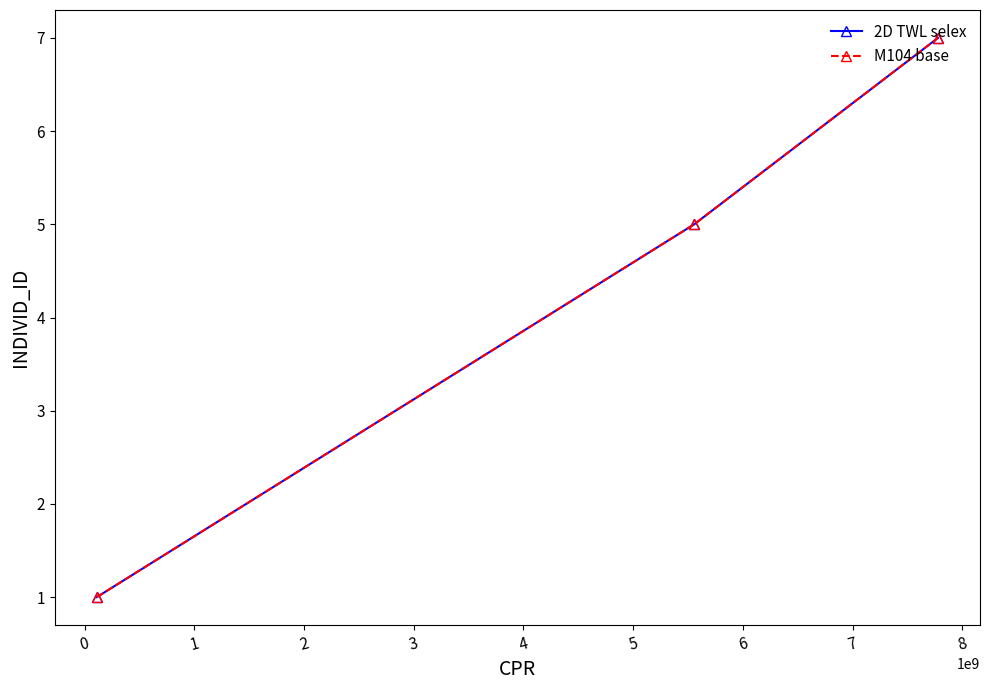

List the series in order of their peak value, highest first.

2D TWL selex, M104 base